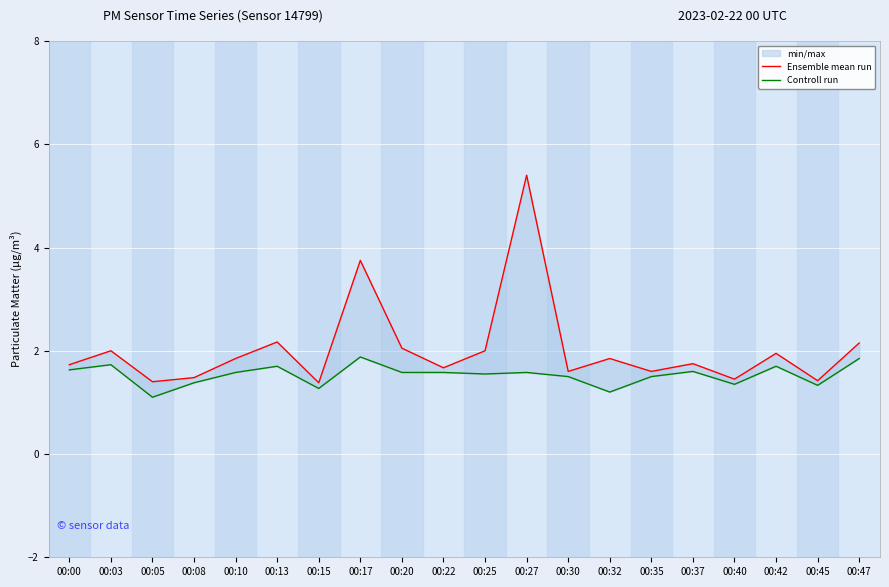

What is the total value across all series at 00:40?

2.8